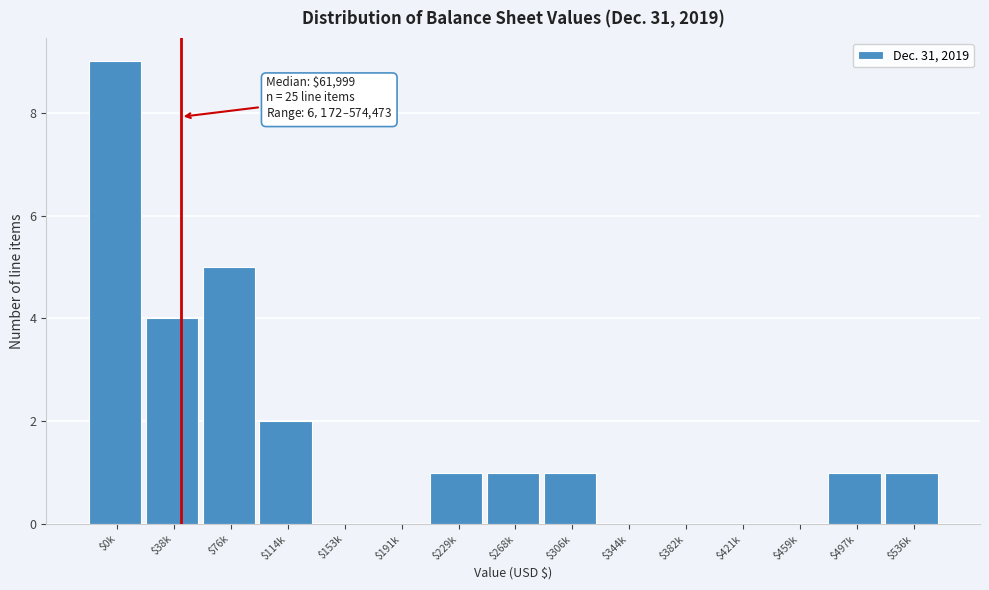

The chart shows a value of 3 at $114k. True or false?

False